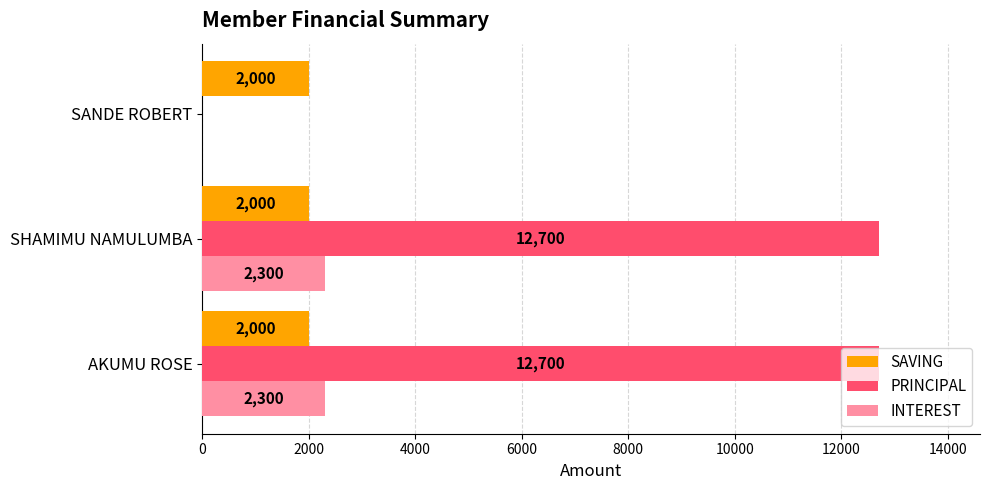

What is the greatest value displayed?

12700